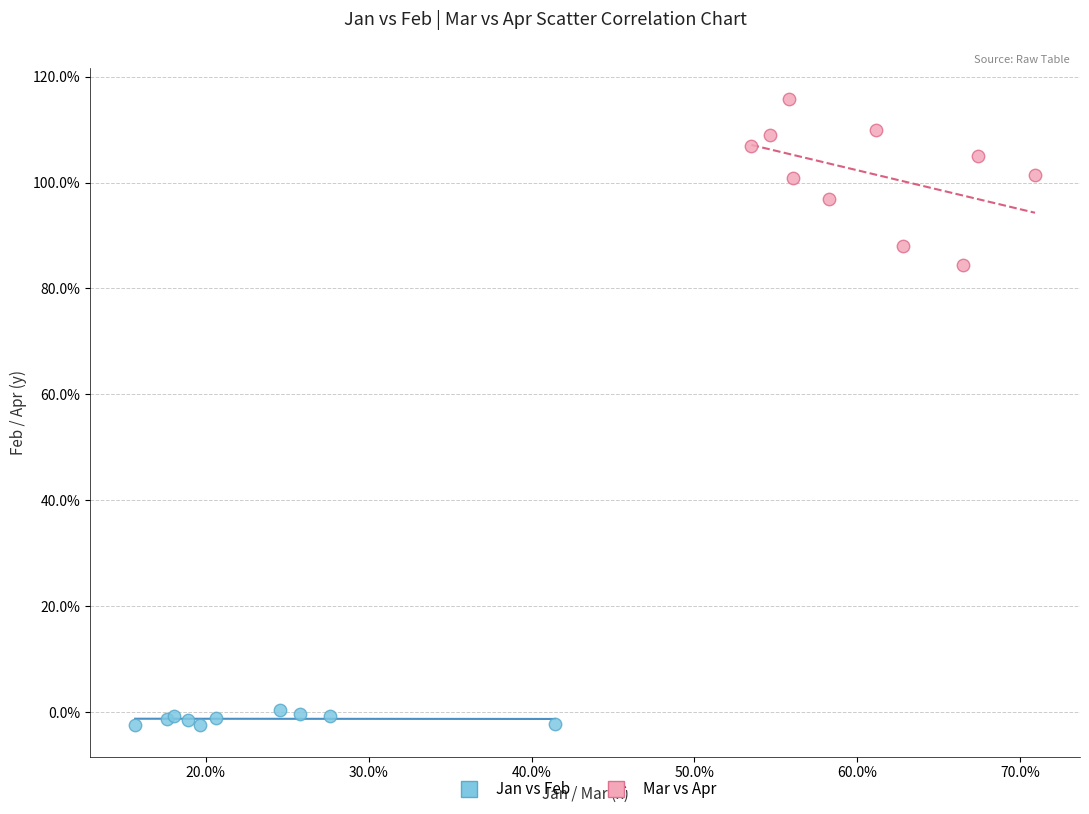

Which series has the largest Y range (max minus min)?

Mar vs Apr